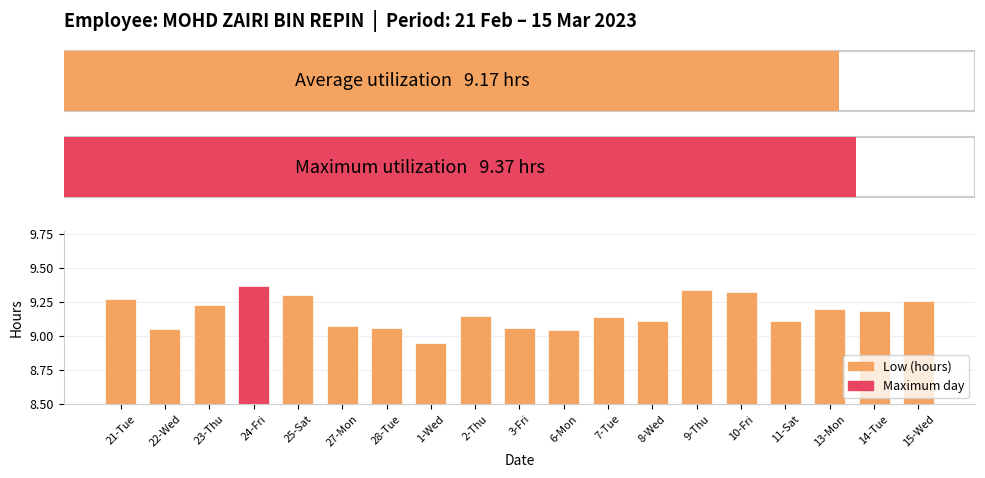

What value does the data have at 14-Tue?

9.2